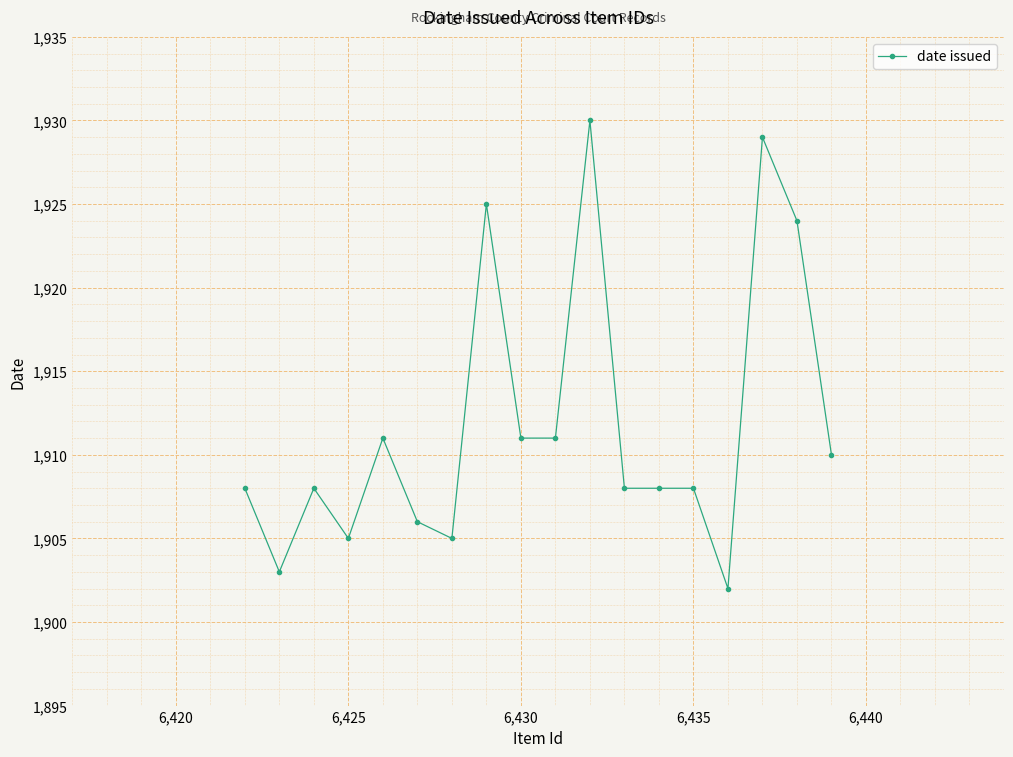

What is the average value?

1912